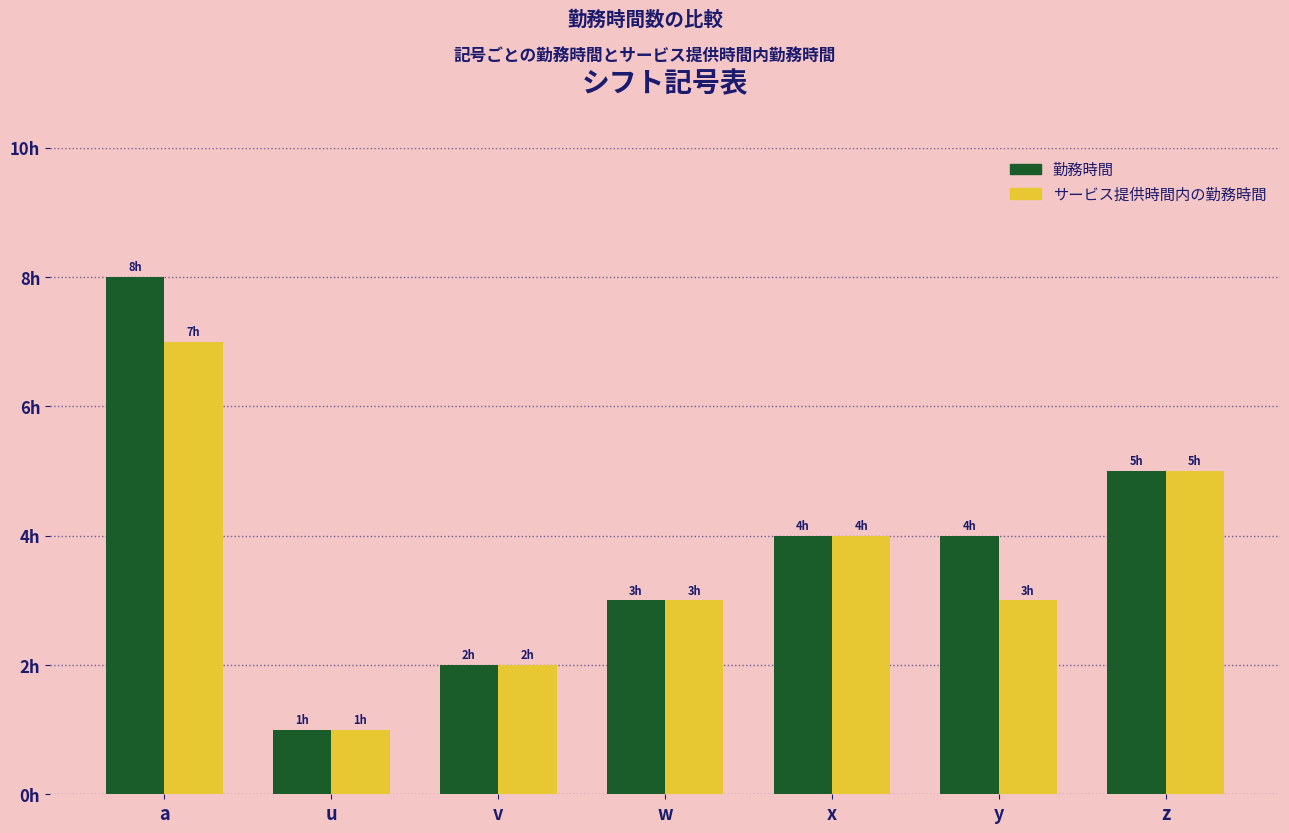

What are all the series names shown in the legend?

勤務時間, サービス提供時間内の勤務時間